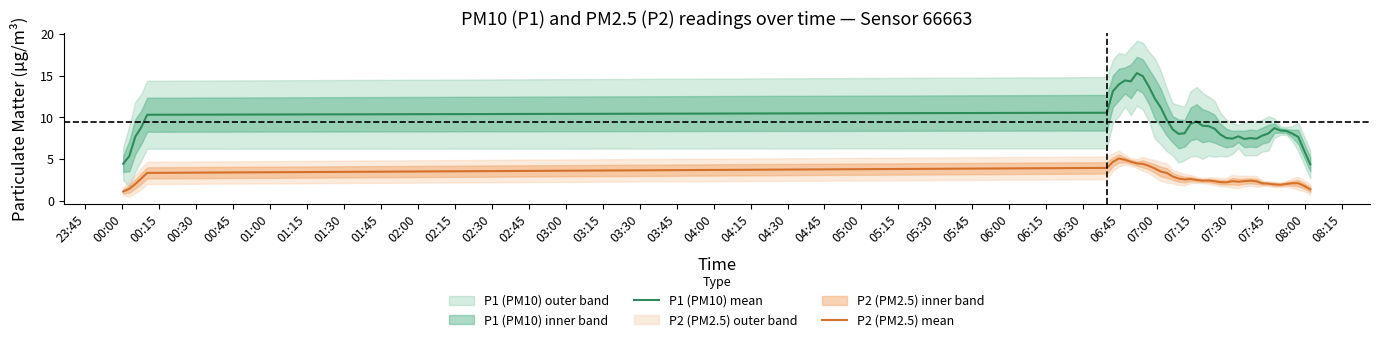

List the series in order of their peak value, highest first.

P1 (PM10) mean, P2 (PM2.5) mean